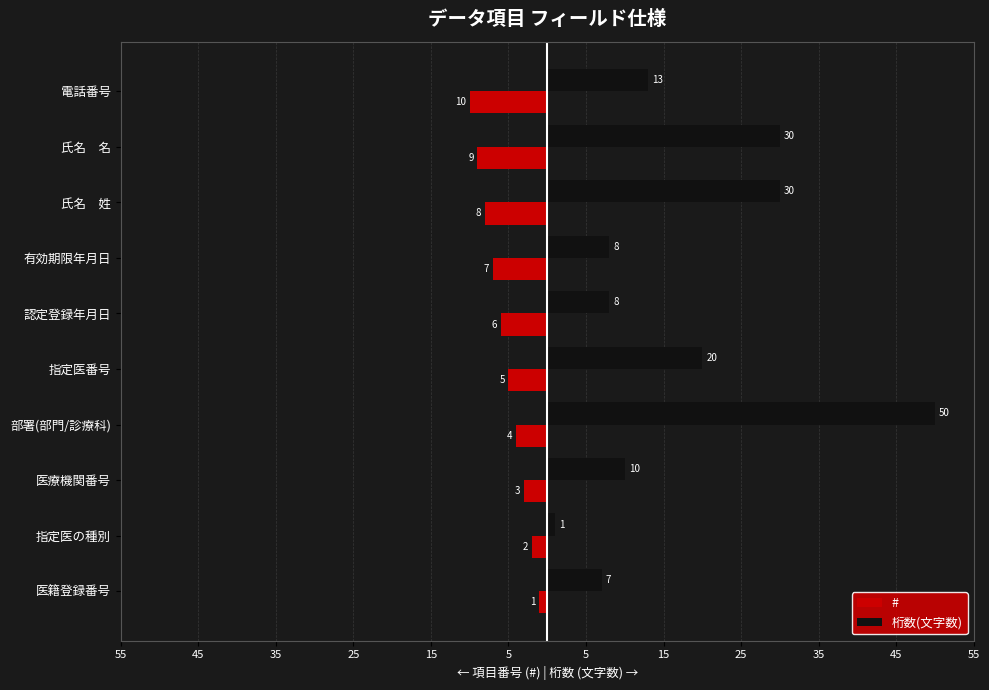

What are all the series names shown in the legend?

#, 桁数(文字数)